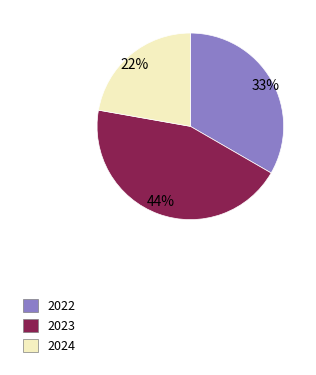

Is there a majority slice in this chart?

No